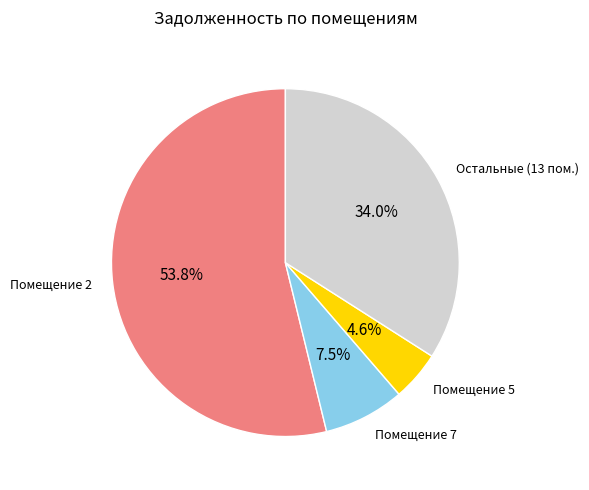

Is there a majority slice in this chart?

Yes